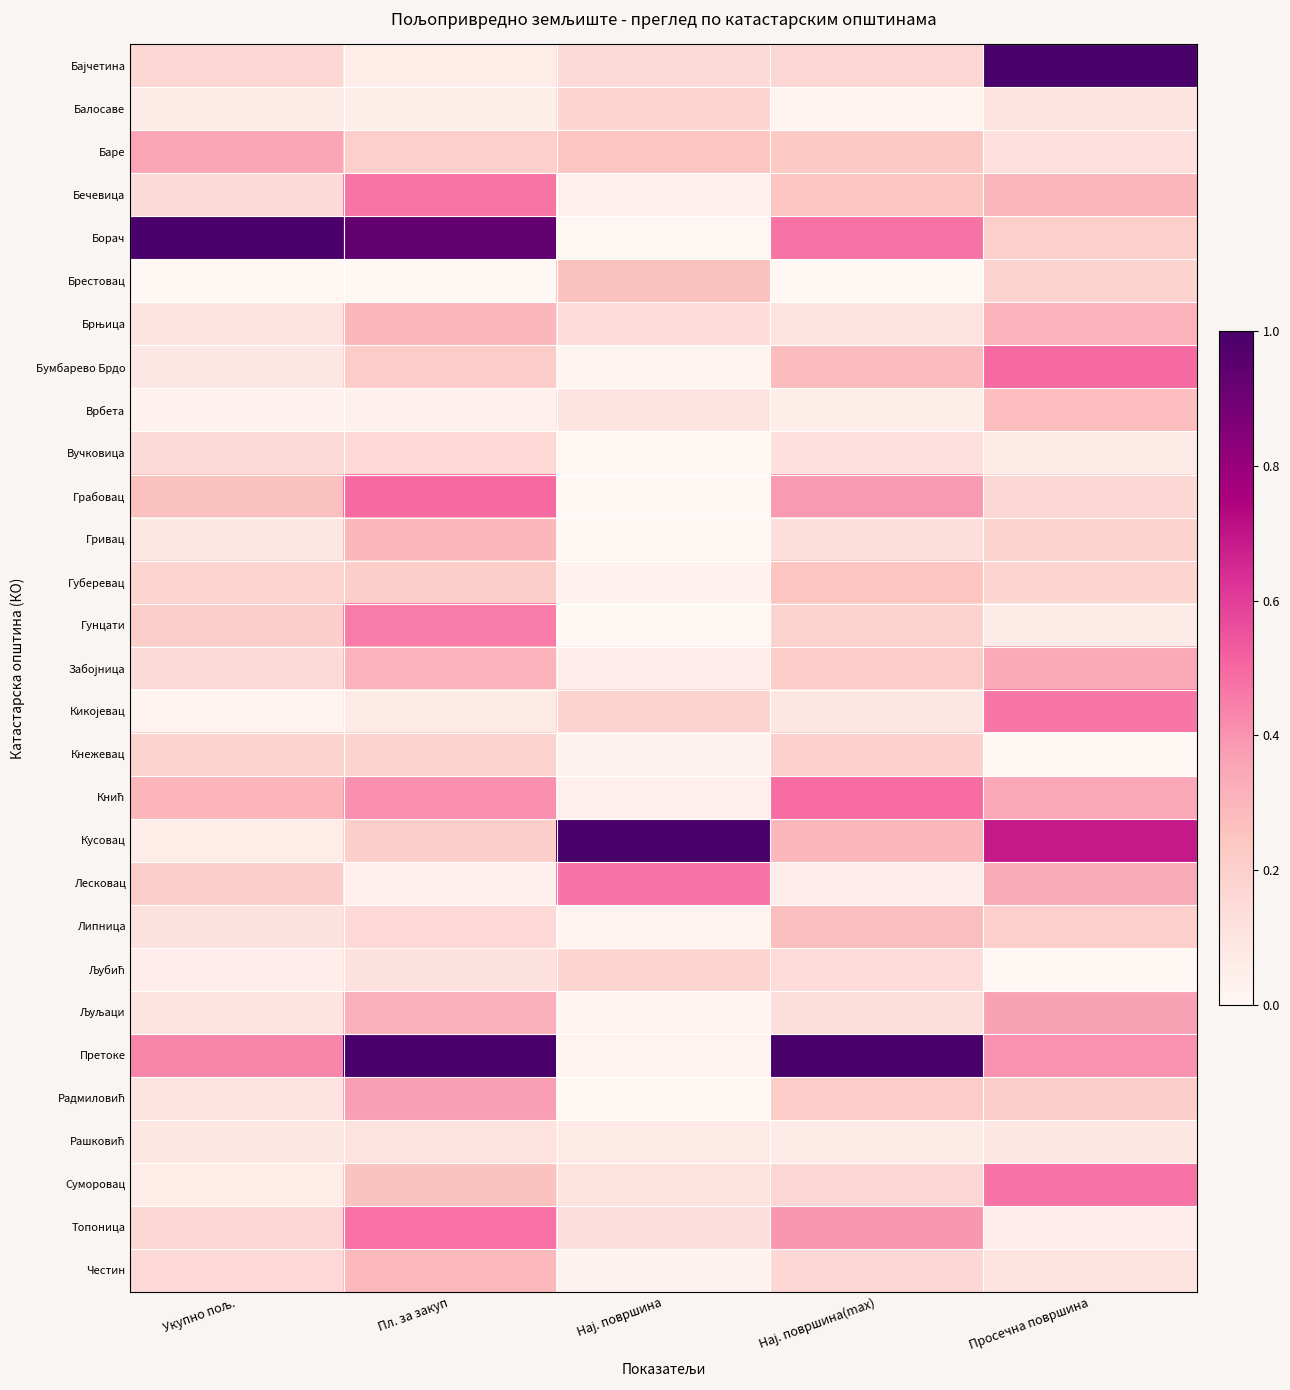

How many distinct data groups are displayed?

29